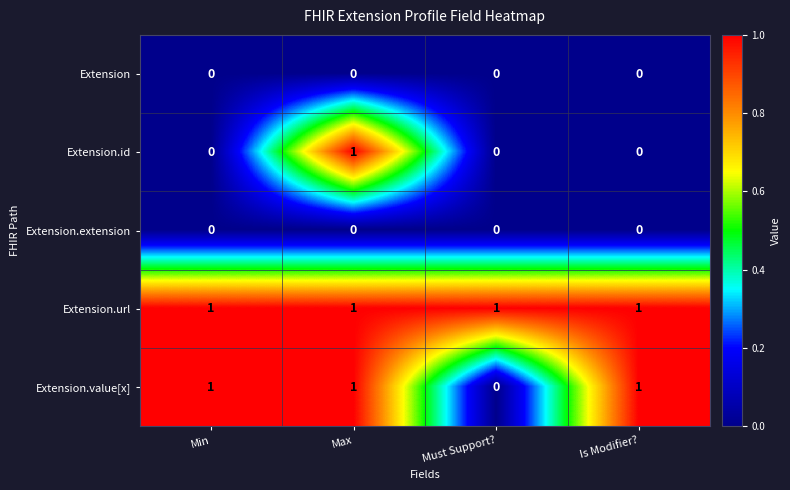

Reading right to left, what are all the values shown in this chart?

Extension: Is Modifier?=0	Must Support?=0	Max=0	Min=0
Extension.id: Is Modifier?=0	Must Support?=0	Max=1	Min=0
Extension.extension: Is Modifier?=0	Must Support?=0	Max=0	Min=0
Extension.url: Is Modifier?=1	Must Support?=1	Max=1	Min=1
Extension.value[x]: Is Modifier?=1	Must Support?=0	Max=1	Min=1